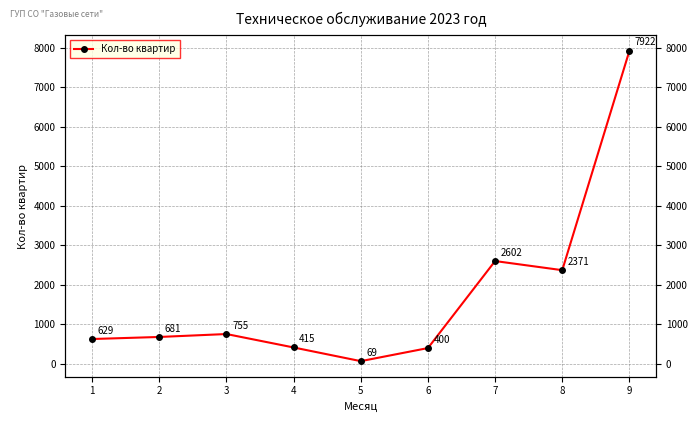

Count the number of categories in the chart.

9